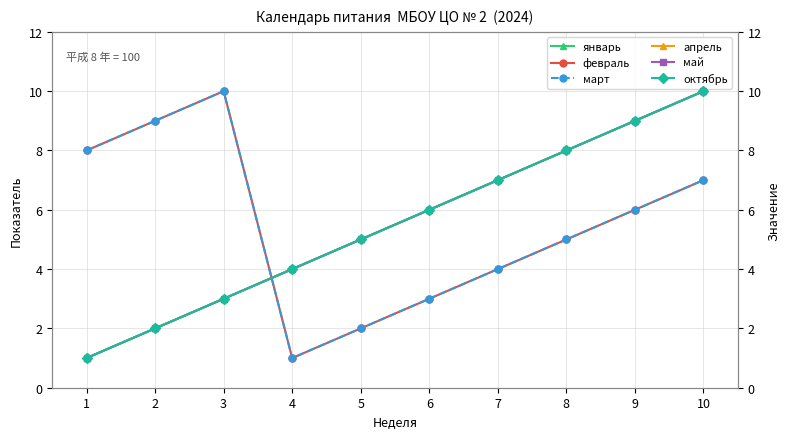

At how many categories does at least one series exceed 2?

10